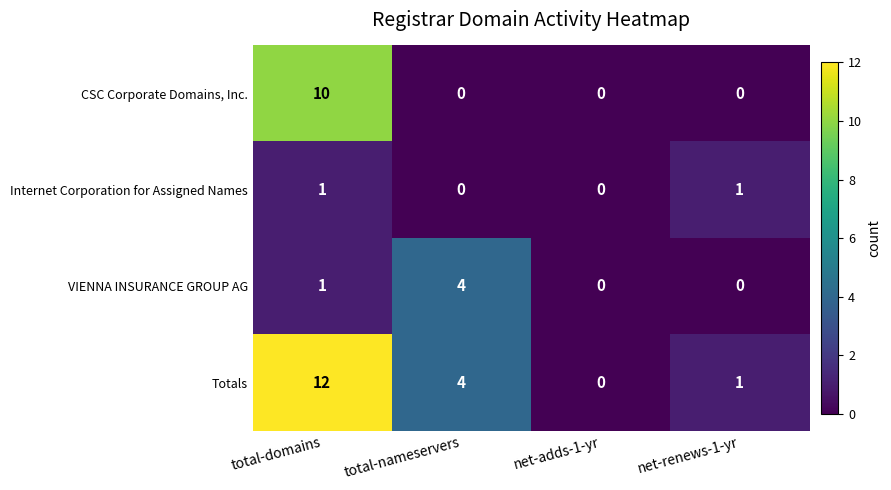

What is the sum of all VIENNA INSURANCE GROUP AG values?

5